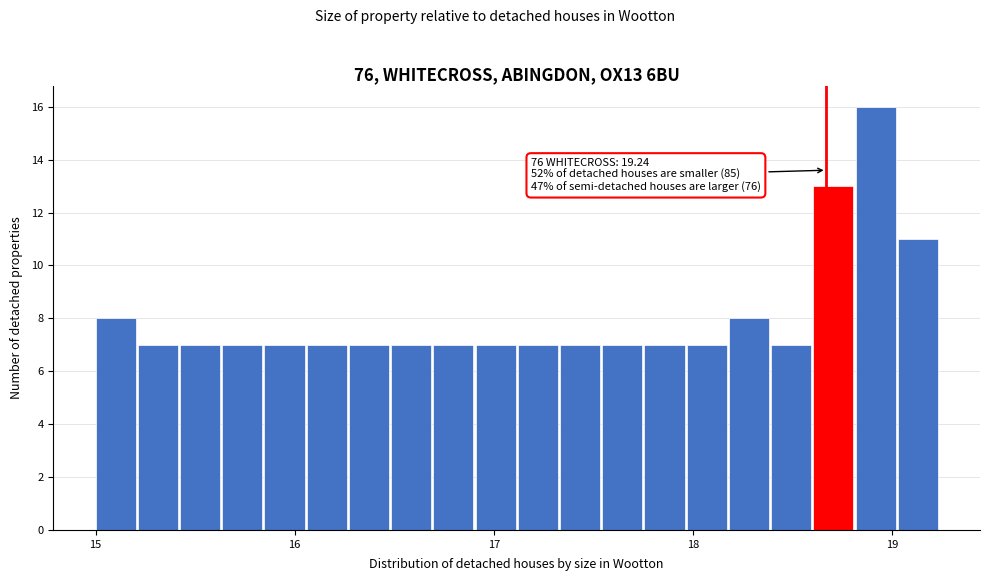

Around what value on the x-axis is the tallest bar? Give the approximate position of its centre, as read against the axis.

18.9